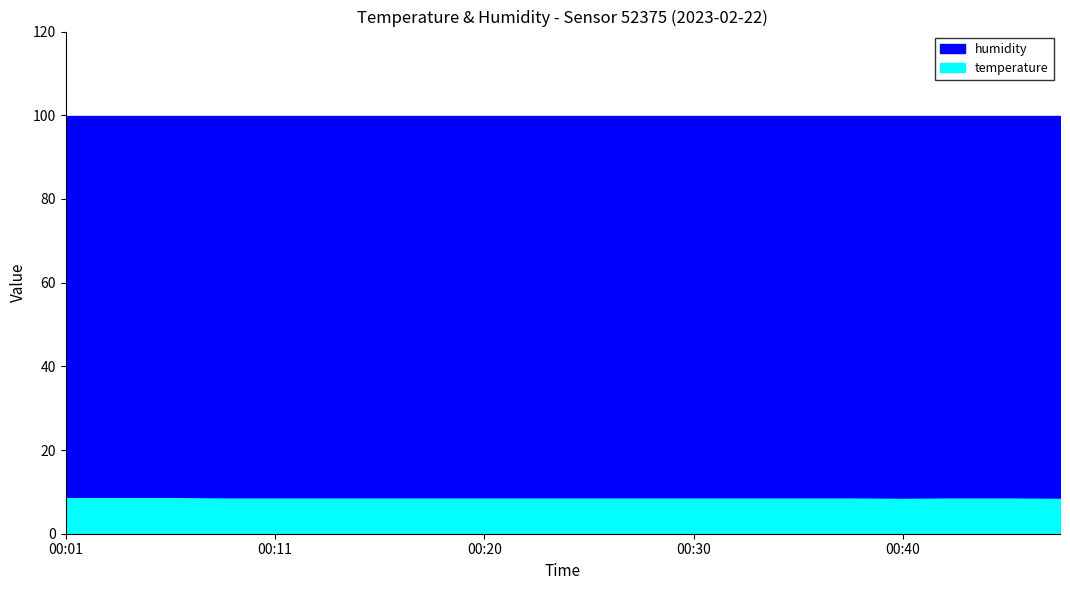

Count the number of data series in this chart.

2